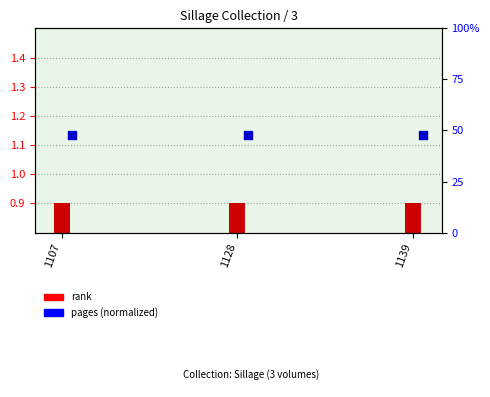

Which series has the largest total across all categories?

pages (normalized)